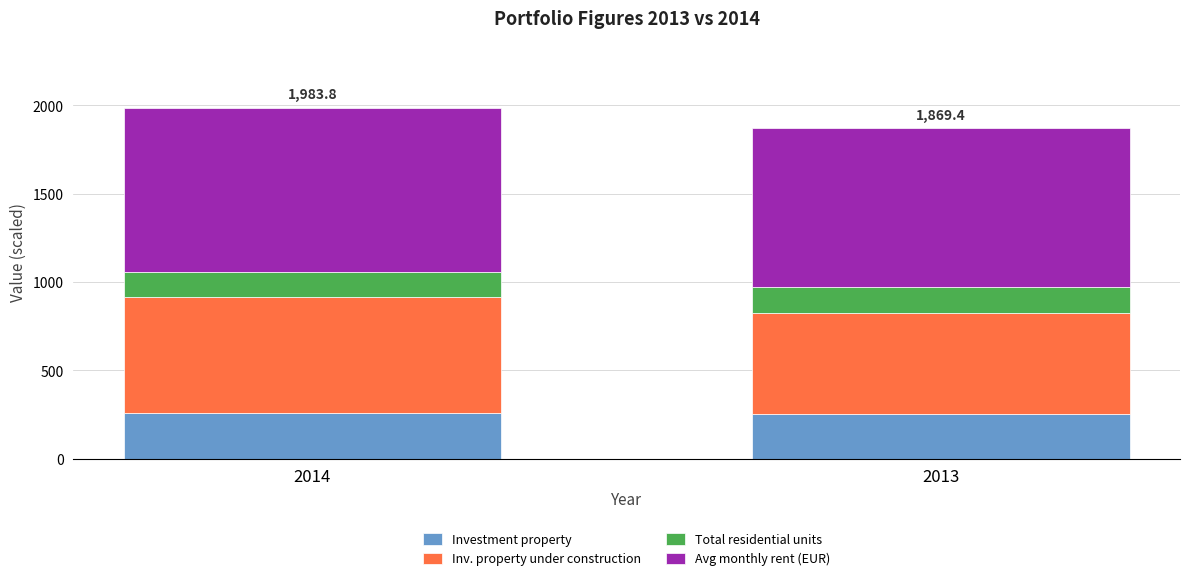

What is the sum of the Investment property values at 2014 and 2013?

509.7